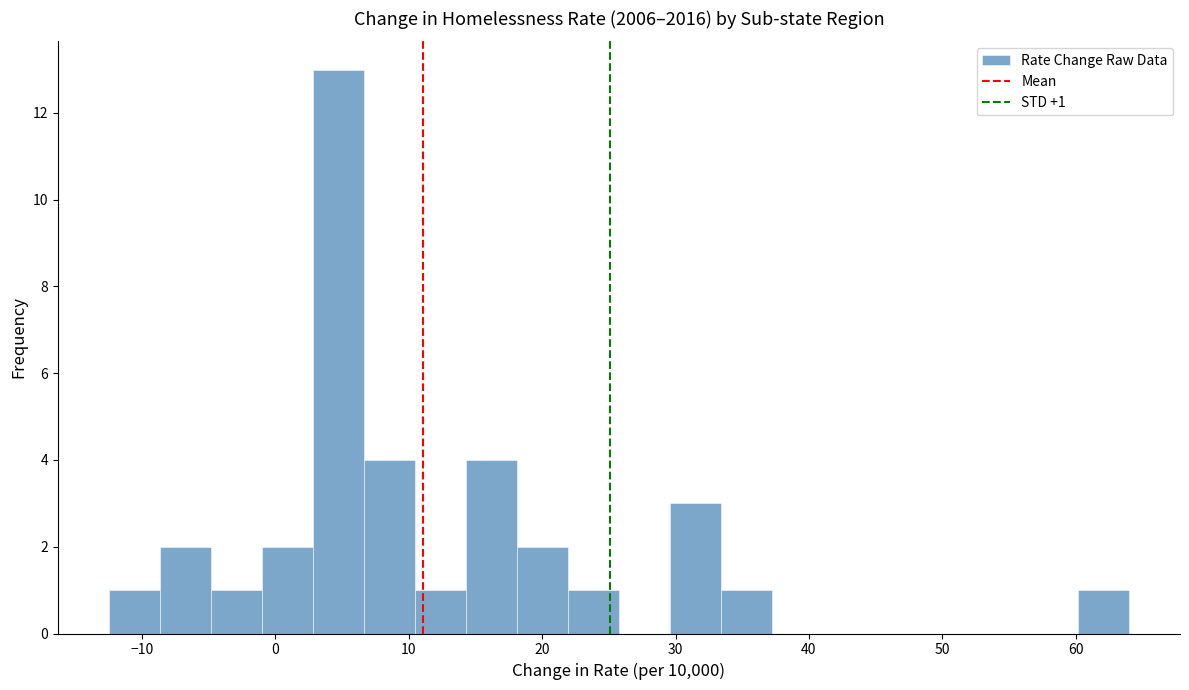

Around what value on the x-axis is the tallest bar? Give the approximate position of its centre, as read against the axis.

5